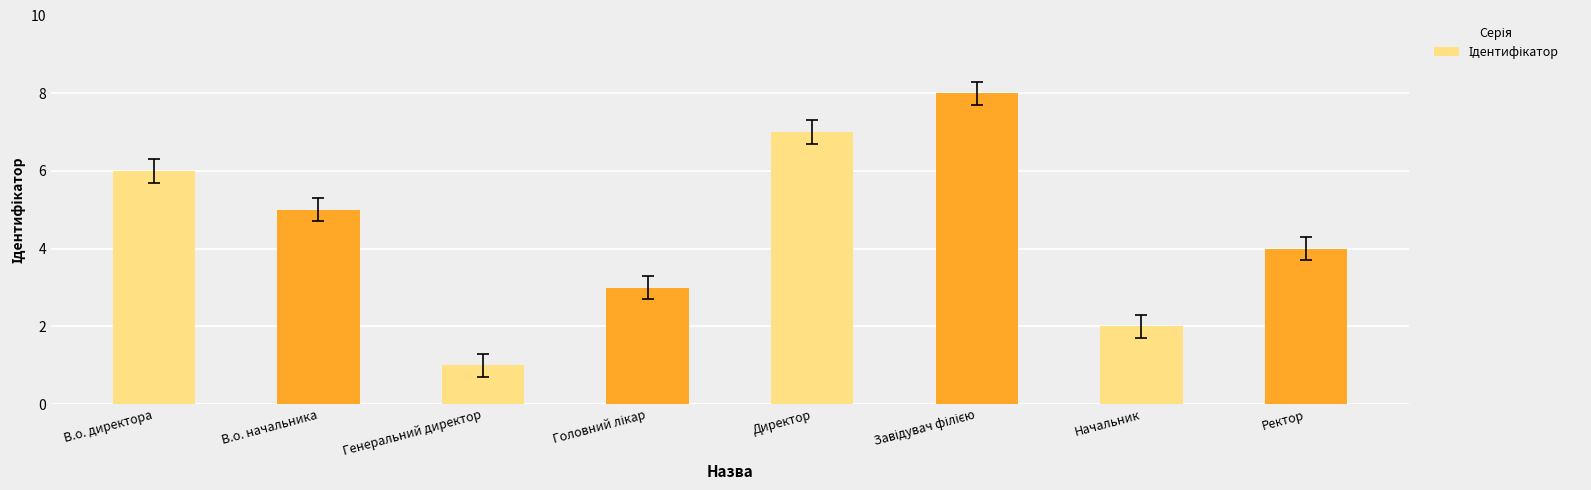

How many data points are less than 5?

4